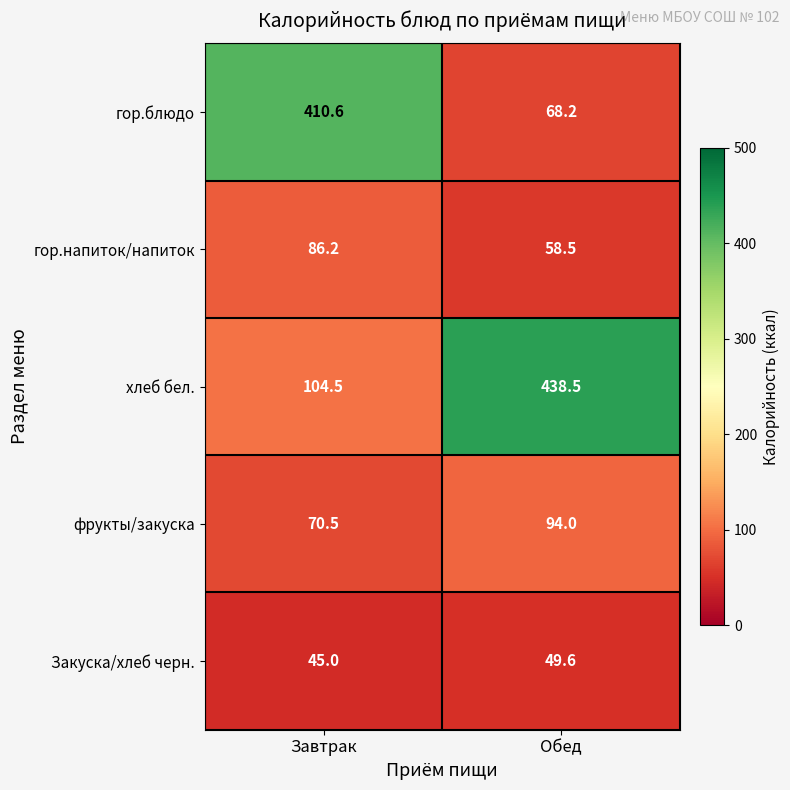

At Завтрак, list the series in order from largest to smallest.

гор.блюдо, хлеб бел., гор.напиток/напиток, фрукты/закуска, Закуска/хлеб черн.